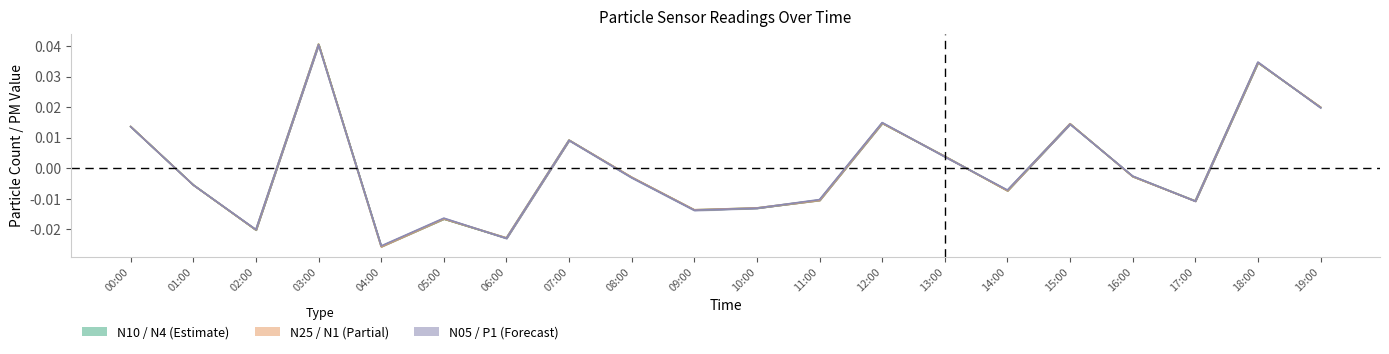

Does the chart have visible grid lines?

No